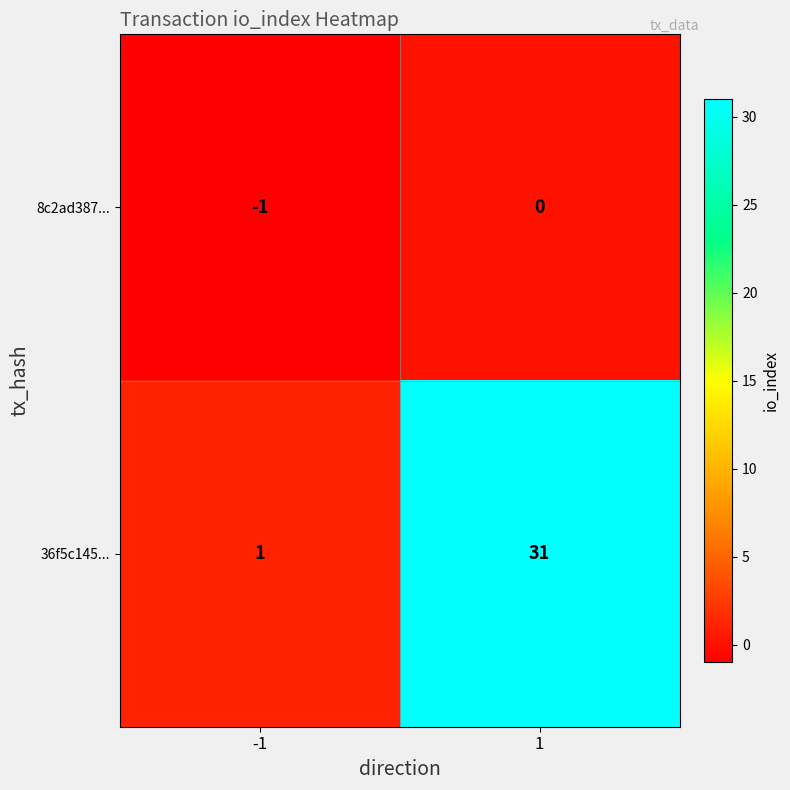

Rank the series at -1 from highest to lowest value.

36f5c145..., 8c2ad387...